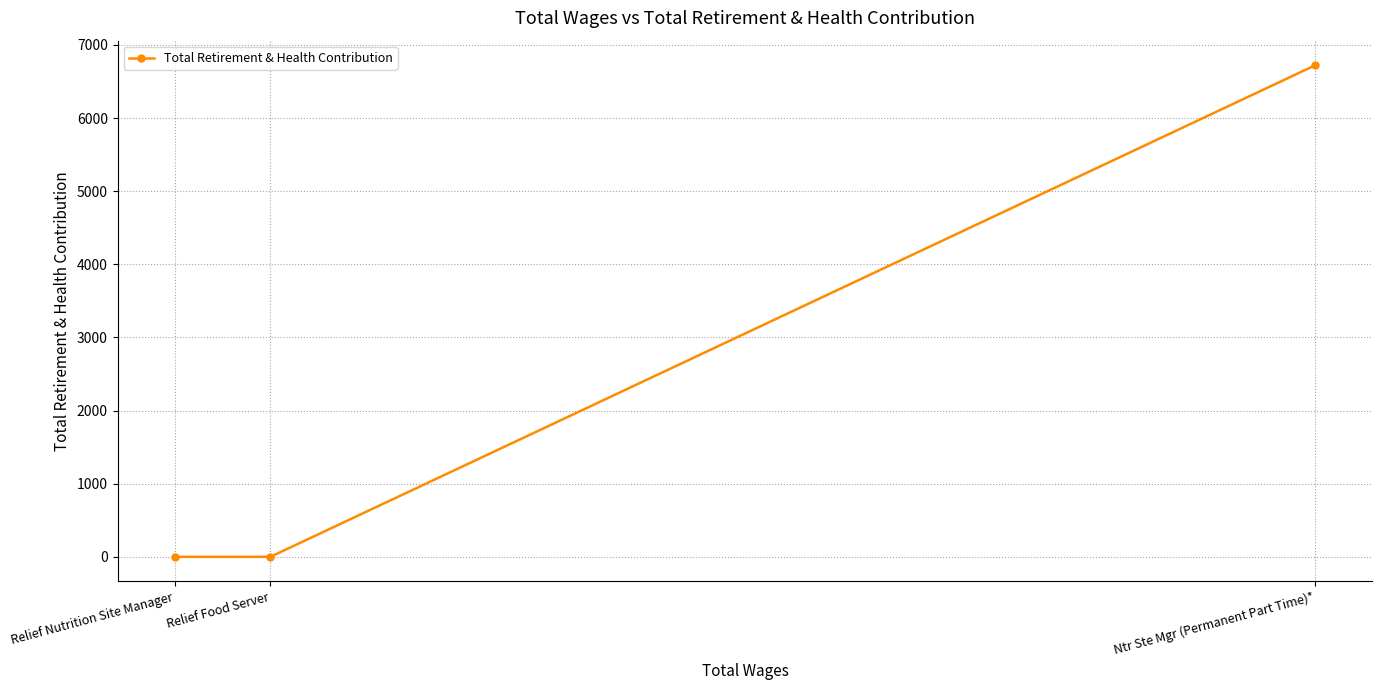

What is the label of the 3rd point from the right?

Relief Nutrition Site Manager